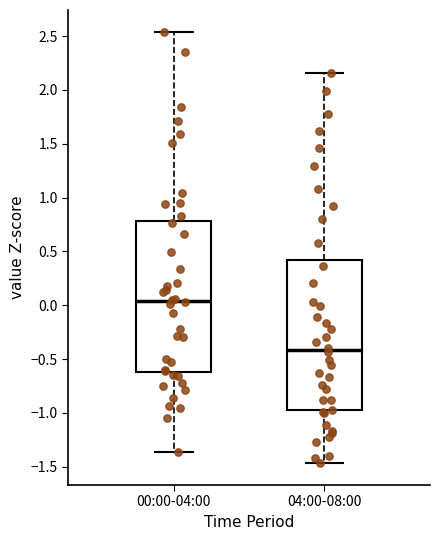

Which box has the highest median line?

00:00-04:00